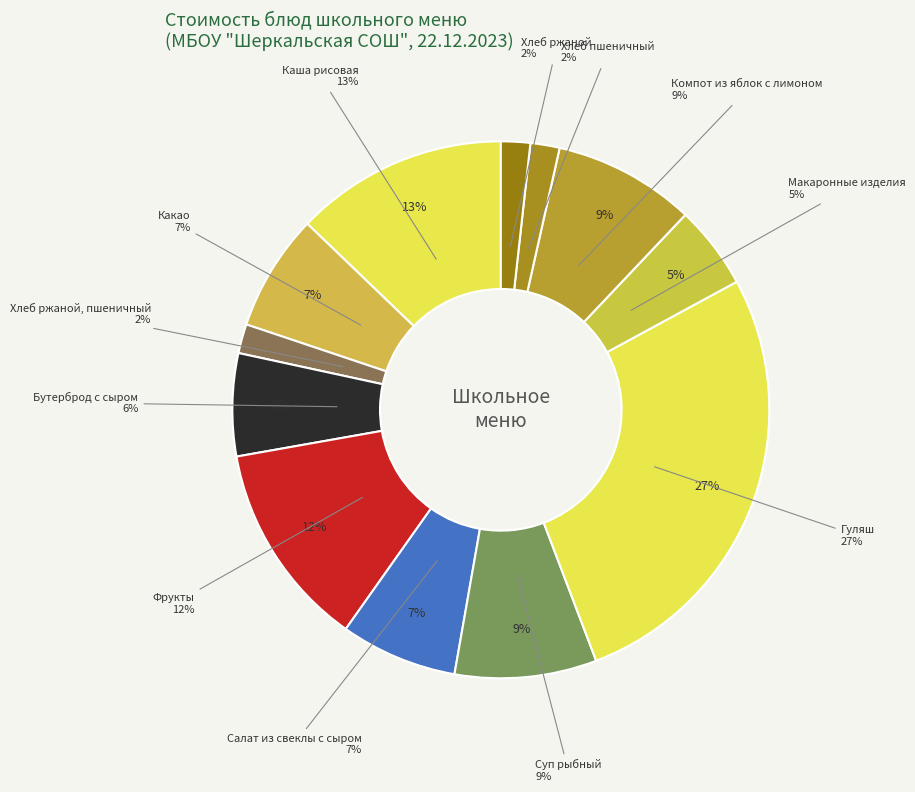

Rank the categories by value from highest to lowest.

Гуляш, Каша рисовая, Фрукты, Суп рыбный, Компот из яблок с лимоном, Какао, Салат из свеклы с сыром, Бутерброд с сыром, Макаронные изделия, Хлеб ржаной, пшеничный, Хлеб пшеничный, Хлеб ржаной